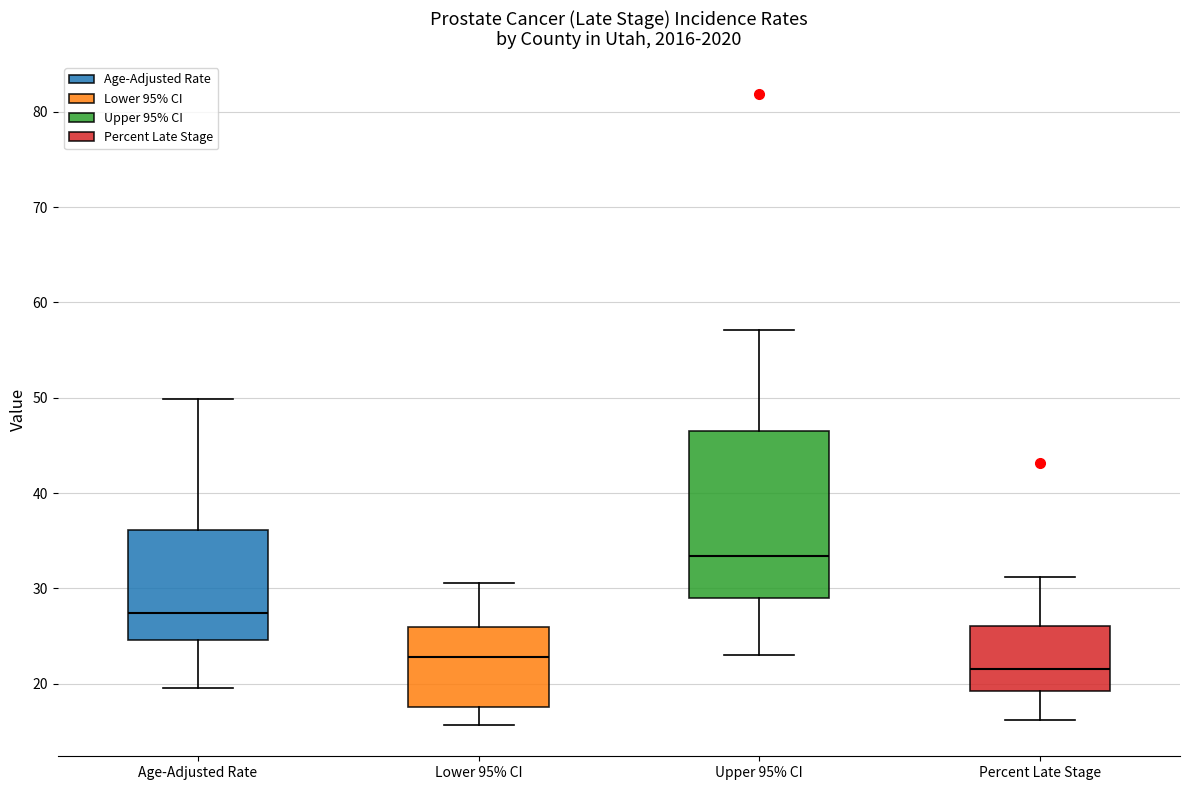

Reading left to right, read every box against the y-axis: the position of its median line, the range the box covers, and the ends of its whiskers. The values are not printed on the chart, so give them approximately, as read against the axis.

Age-Adjusted Rate: median 27, box 25 to 36, whiskers 20 to 50
Lower 95% CI: median 23, box 18 to 26, whiskers 16 to 31
Upper 95% CI: median 33, box 29 to 47, whiskers 23 to 57
Percent Late Stage: median 22, box 19 to 26, whiskers 16 to 31